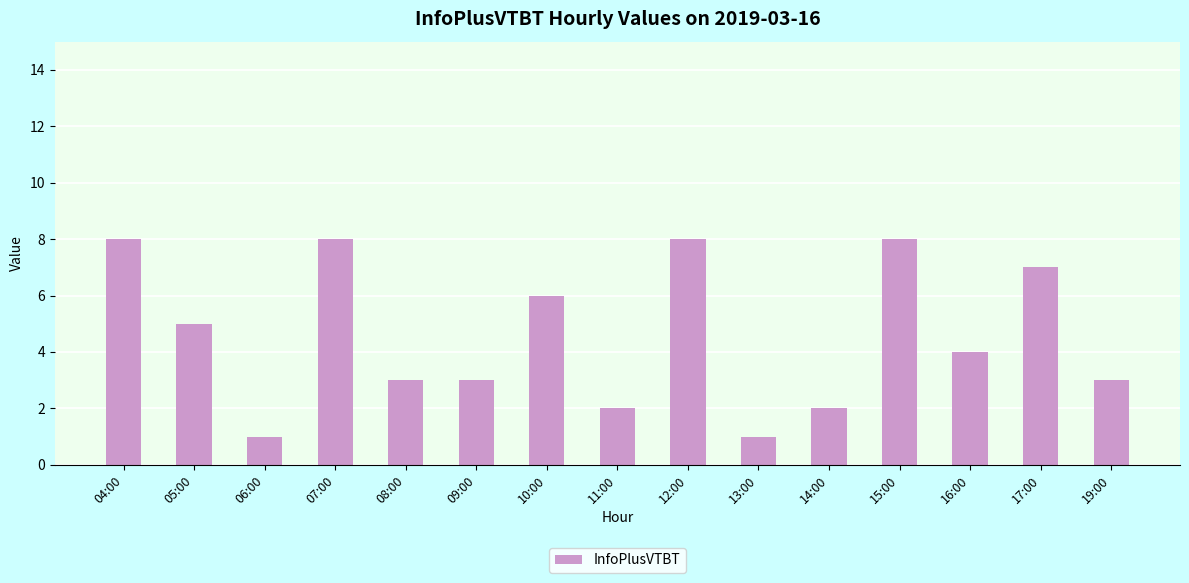

What is the value of the 5th bar from the left?

3